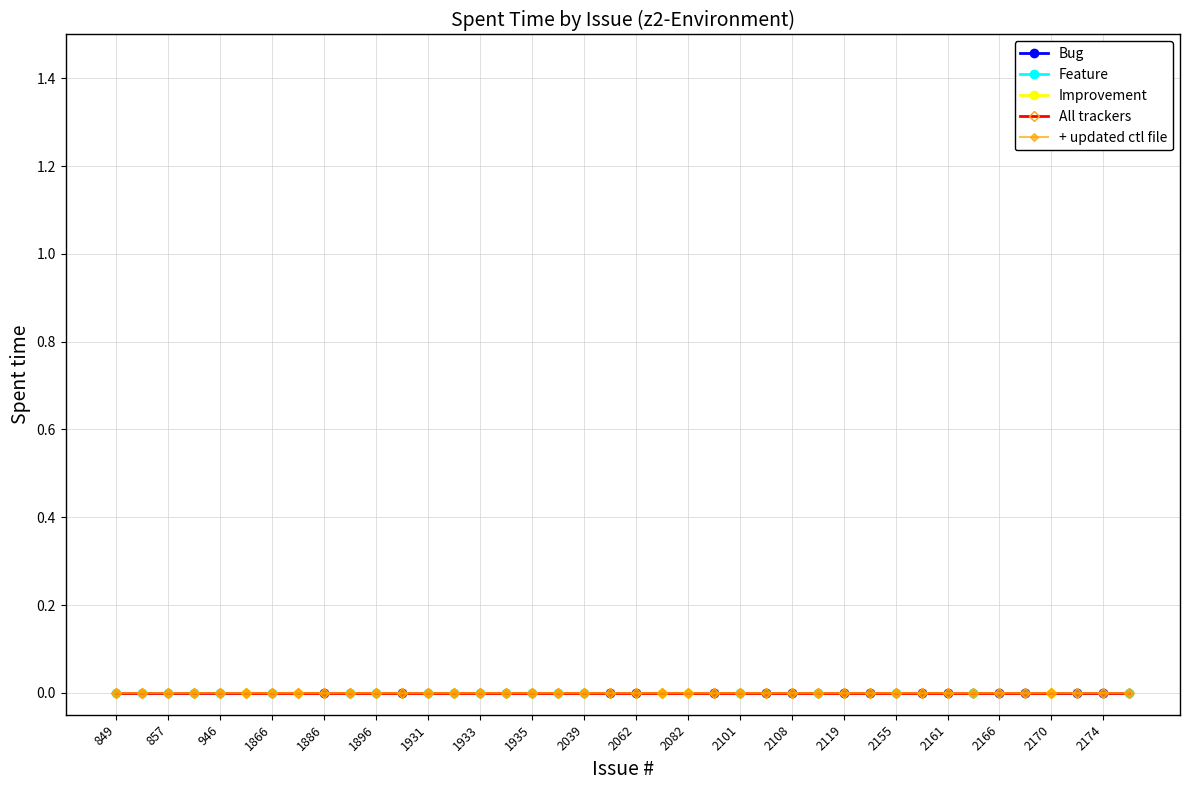

Is the value of All trackers at 1922 greater than the value of Bug at 1061?

No